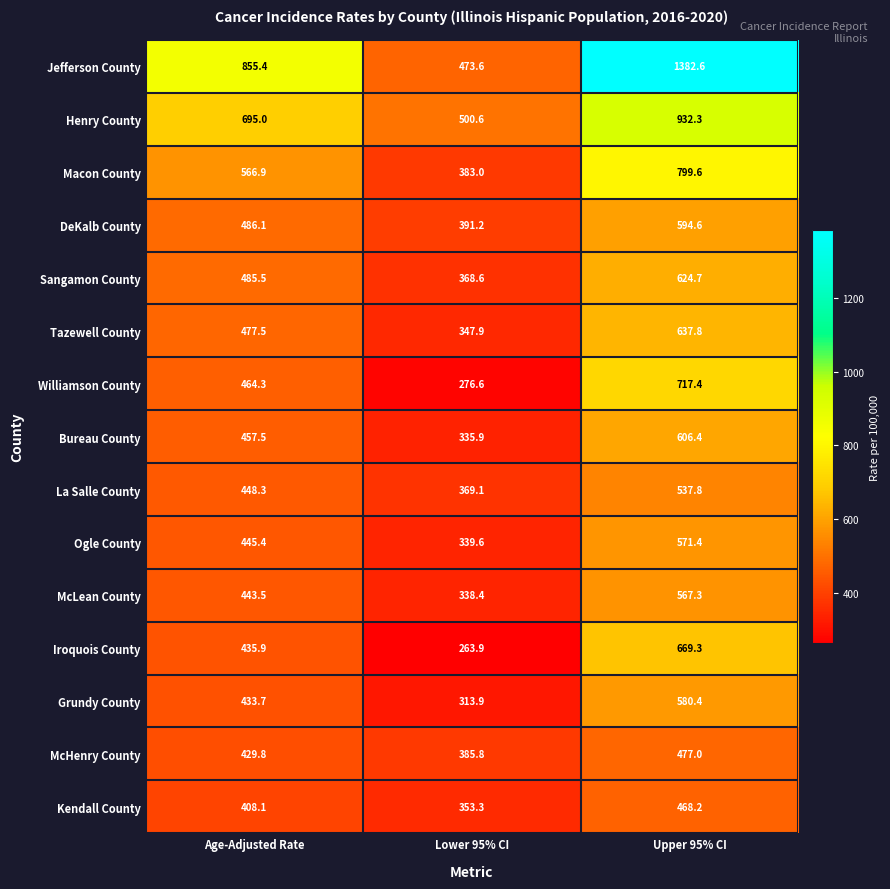

What value does the DeKalb County series have at Lower 95% CI?

391.2